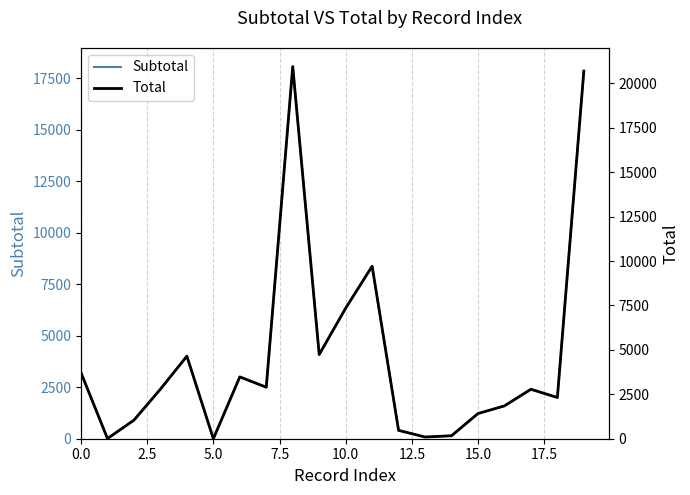

True or false: Subtotal and Total intersect in this chart.

False